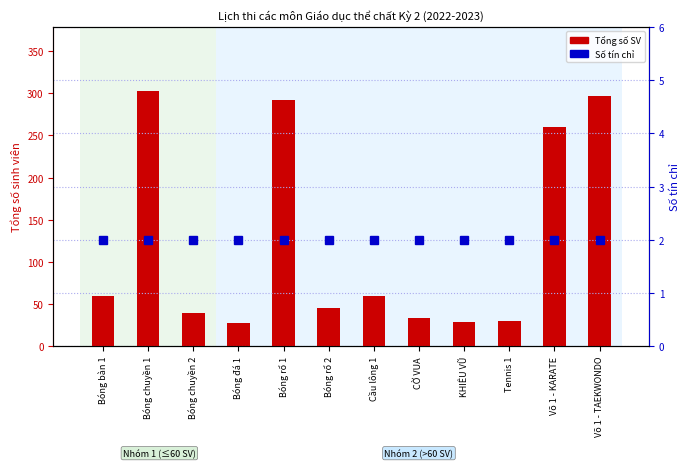

Is the value of Số tín chỉ at Võ 1 - KARATE greater than the value of Tổng số SV at KHIÊU VŨ?

No